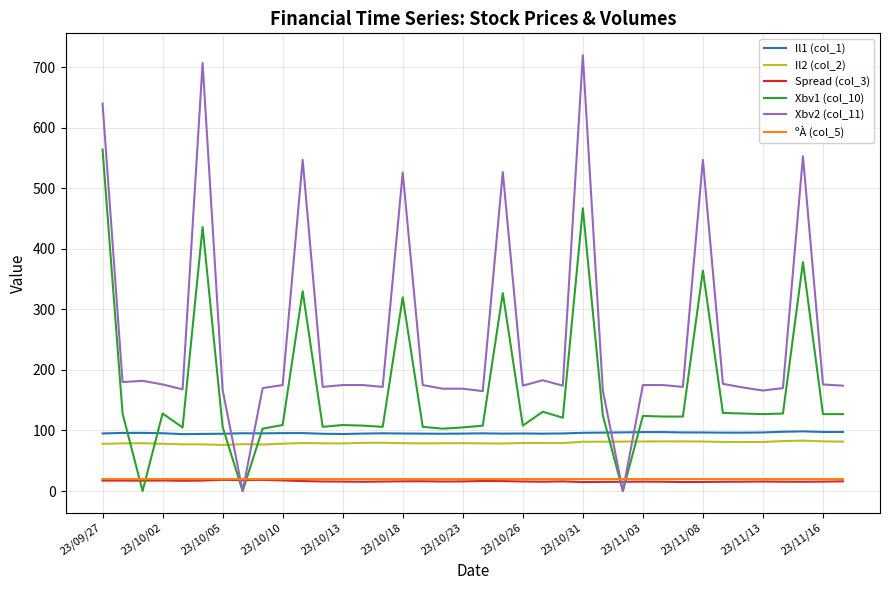

Does the chart display data point markers on the line(s)?

No